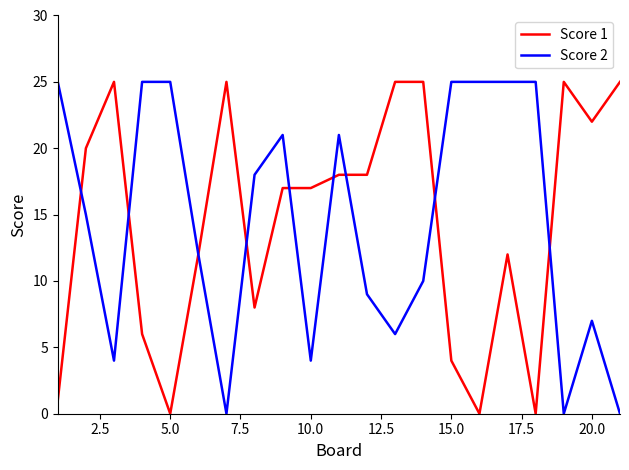

What is the highest value of the Score 2 series?

25